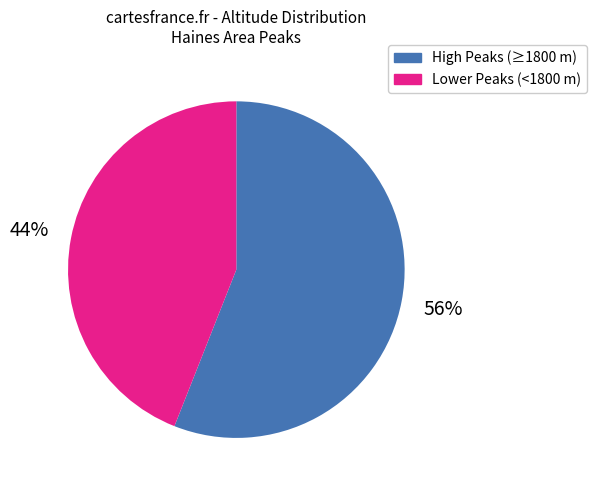

Count the number of slices in the pie.

2